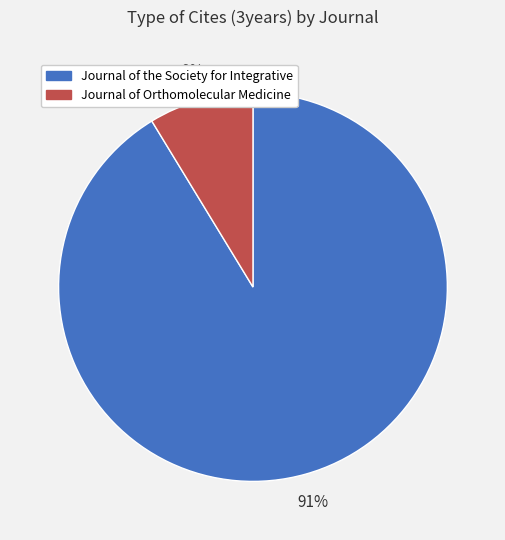

The Journal of the Society for Integrative slice represents 99% of the pie. True or false?

False